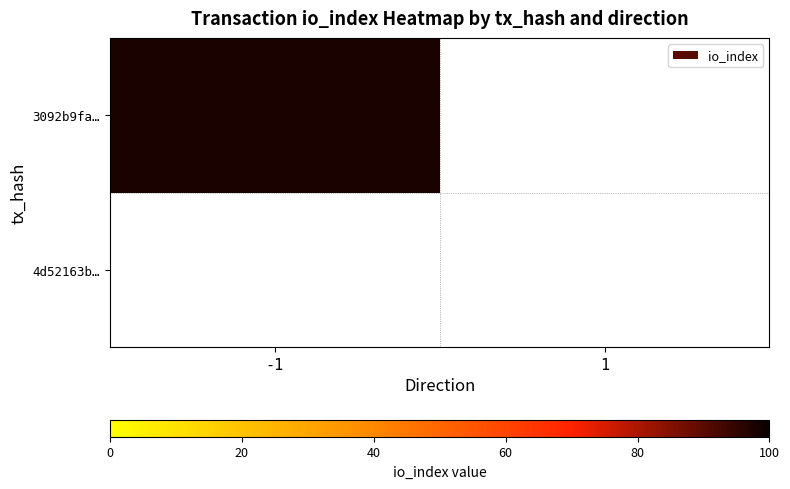

Rank the series by their average value, from highest to lowest.

3092b9fa52cc5780aa0b866e8dc1ac6ac40b8d9, 4d52163bb3ee9be8762ad9157cdc83cae491124